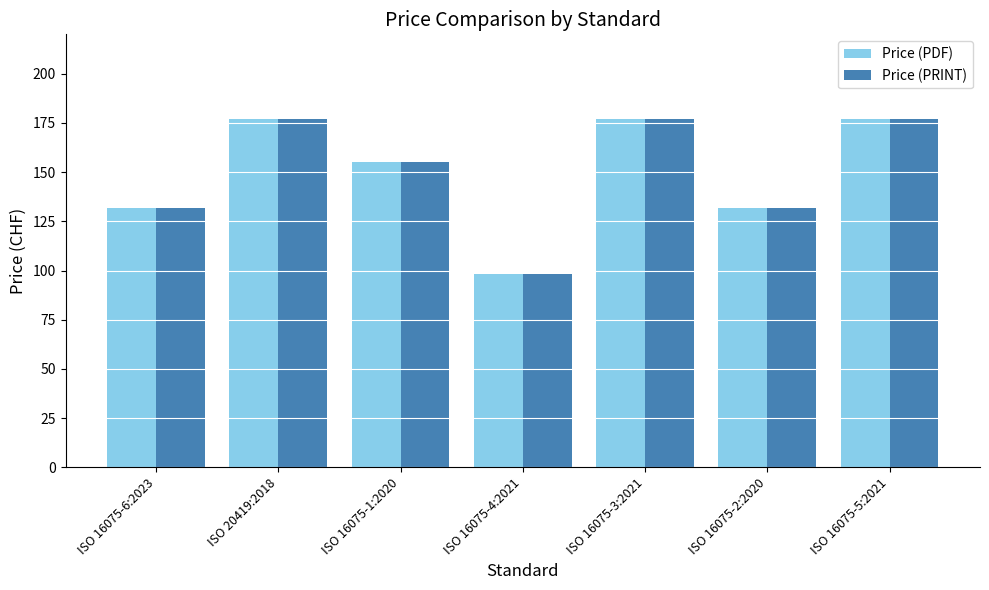

What is the maximum value shown in the chart?

177